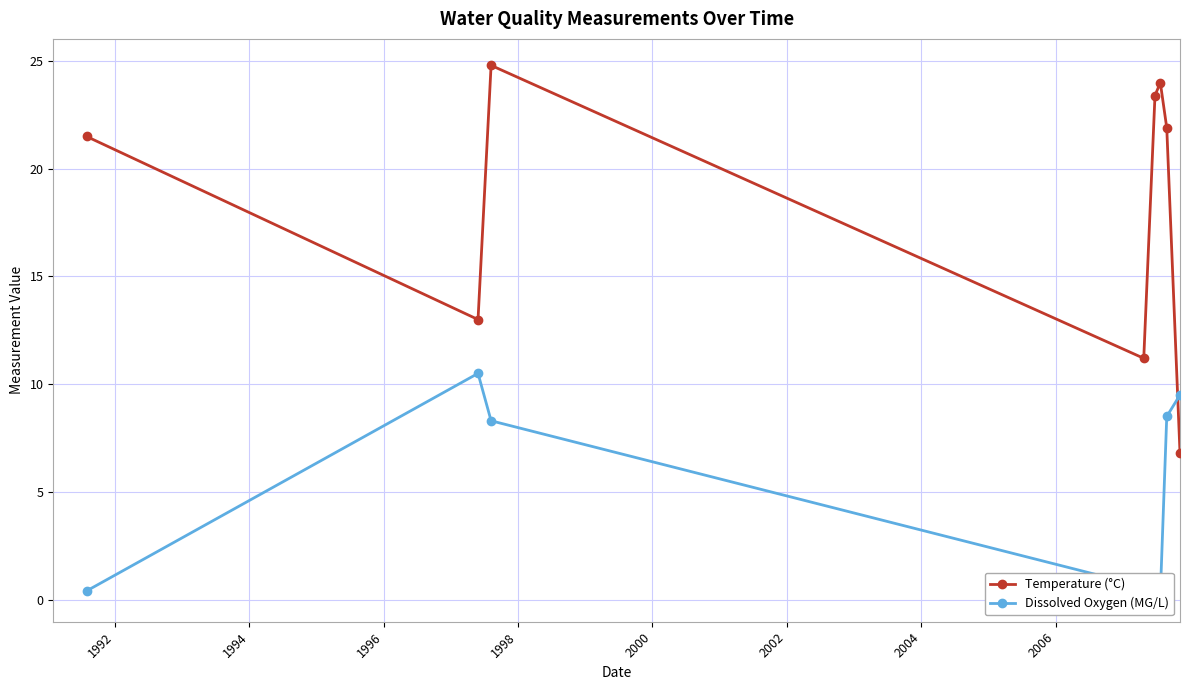

In Dissolved Oxygen (MG/L), how many points are lower than both neighbors (excluding endpoints)?

1